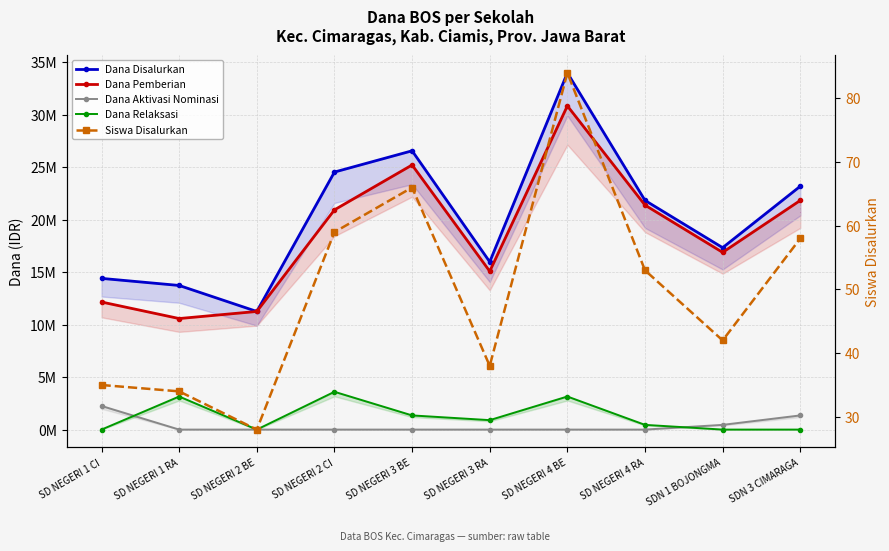

True or false: Dana Aktivasi Nominasi has more than 2 points higher than both neighbors.

False